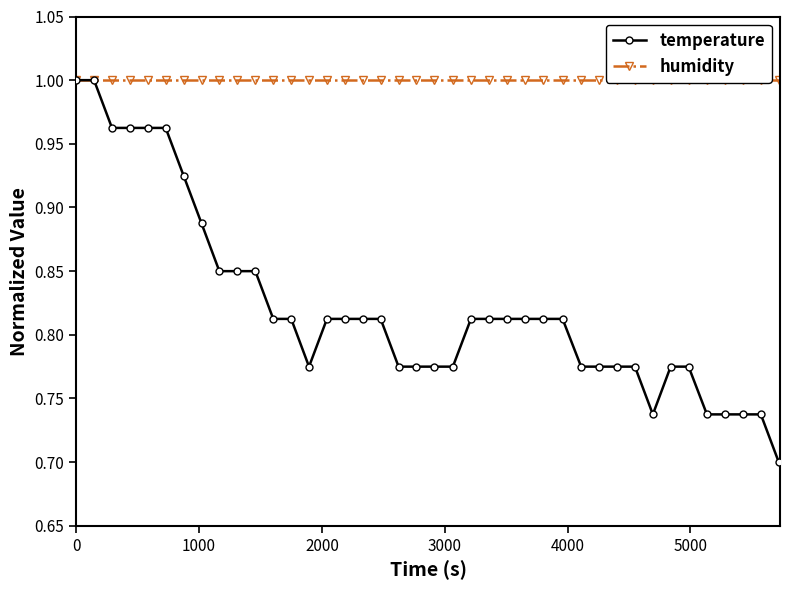

Does the chart have visible grid lines?

No